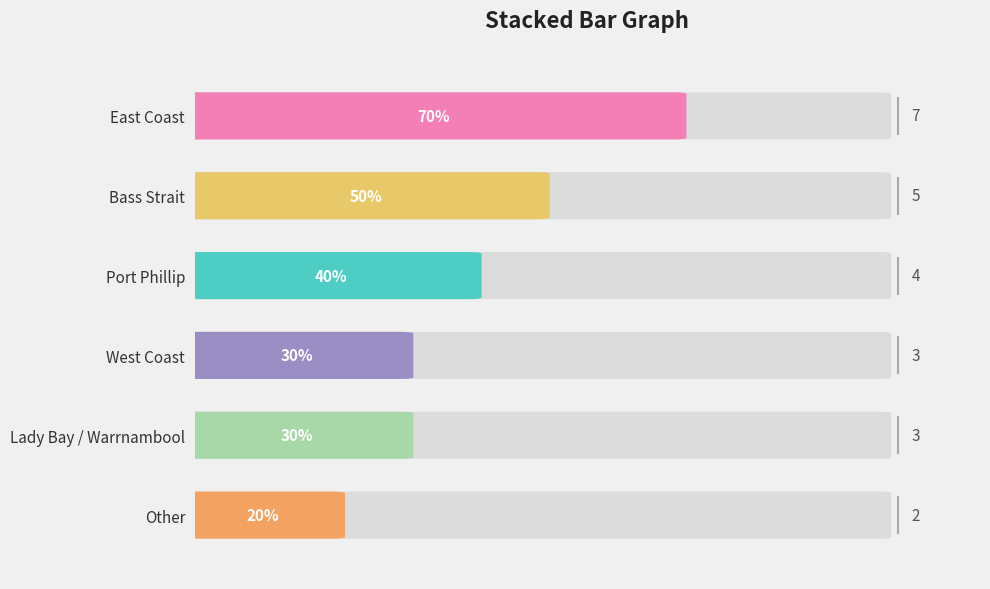

Is it true that the value at Bass Strait is 5?

True